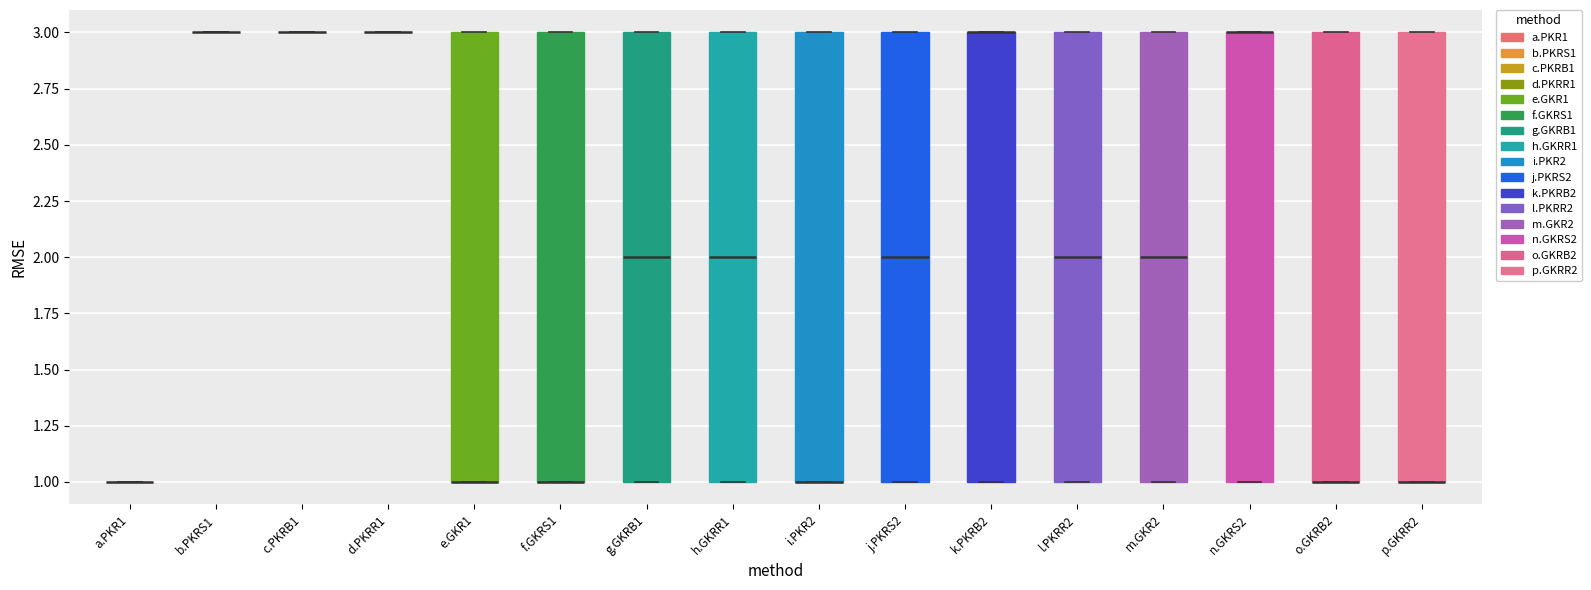

Reading left to right, read every box against the y-axis: the position of its median line, the range the box covers, and the ends of its whiskers. The values are not printed on the chart, so give them approximately, as read against the axis.

a.PKR1: box collapsed to a line at 1, whiskers 1 to 1
b.PKRS1: box collapsed to a line at 3, whiskers 3 to 3
c.PKRB1: box collapsed to a line at 3, whiskers 3 to 3
d.PKRR1: box collapsed to a line at 3, whiskers 3 to 3
e.GKR1: median 1 (drawn on the box's lower edge), box 1 to 3, whiskers 1 to 3
f.GKRS1: median 1 (drawn on the box's lower edge), box 1 to 3, whiskers 1 to 3
g.GKRB1: median 2, box 1 to 3, whiskers 1 to 3
h.GKRR1: median 2, box 1 to 3, whiskers 1 to 3
i.PKR2: median 1 (drawn on the box's lower edge), box 1 to 3, whiskers 1 to 3
j.PKRS2: median 2, box 1 to 3, whiskers 1 to 3
k.PKRB2: median 3 (drawn on the box's upper edge), box 1 to 3, whiskers 1 to 3
l.PKRR2: median 2, box 1 to 3, whiskers 1 to 3
m.GKR2: median 2, box 1 to 3, whiskers 1 to 3
n.GKRS2: median 3 (drawn on the box's upper edge), box 1 to 3, whiskers 1 to 3
o.GKRB2: median 1 (drawn on the box's lower edge), box 1 to 3, whiskers 1 to 3
p.GKRR2: median 1 (drawn on the box's lower edge), box 1 to 3, whiskers 1 to 3